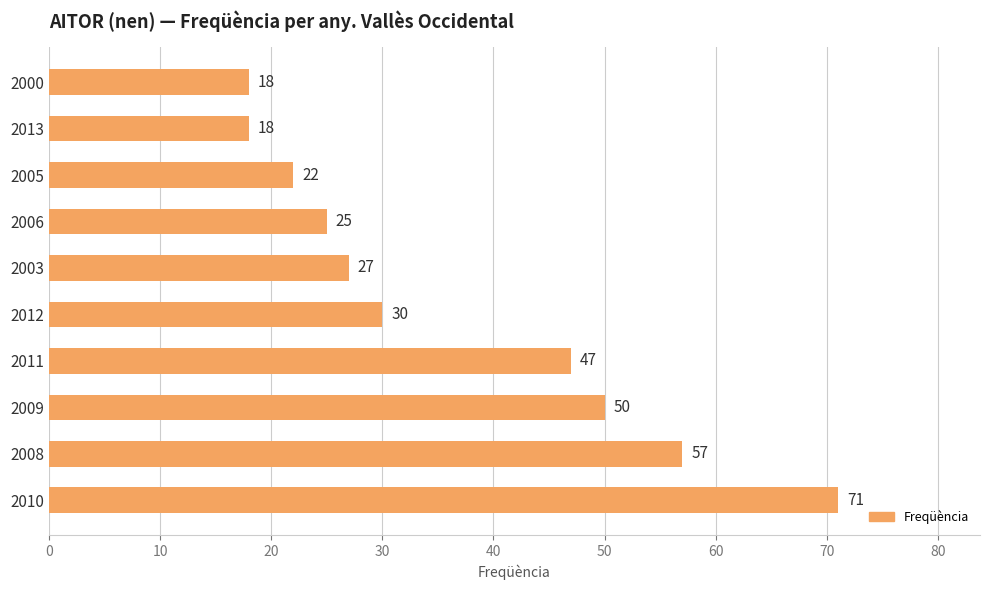

Which category has the highest value across all series?

2010